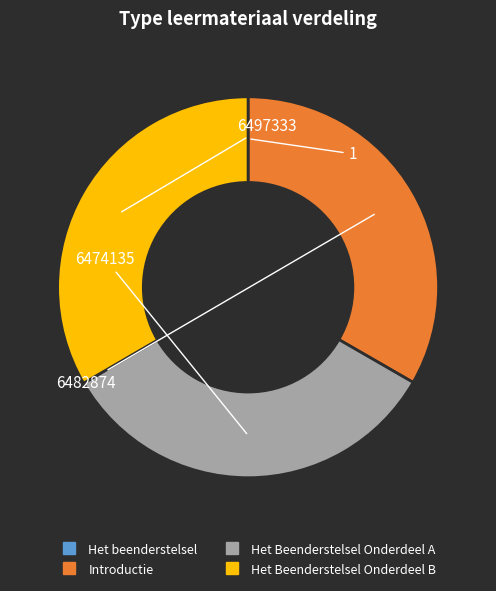

True or false: Het Beenderstelsel Onderdeel B accounts for 33% of the total.

True